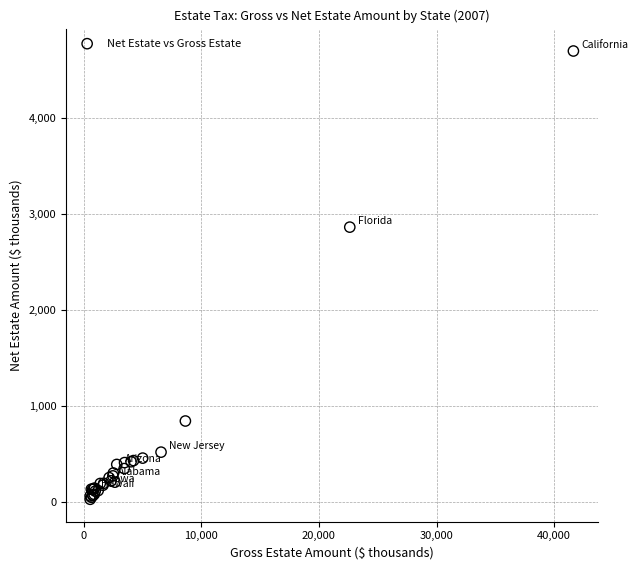

What Y value in the scatter plot is closest to 2363?

2863.9